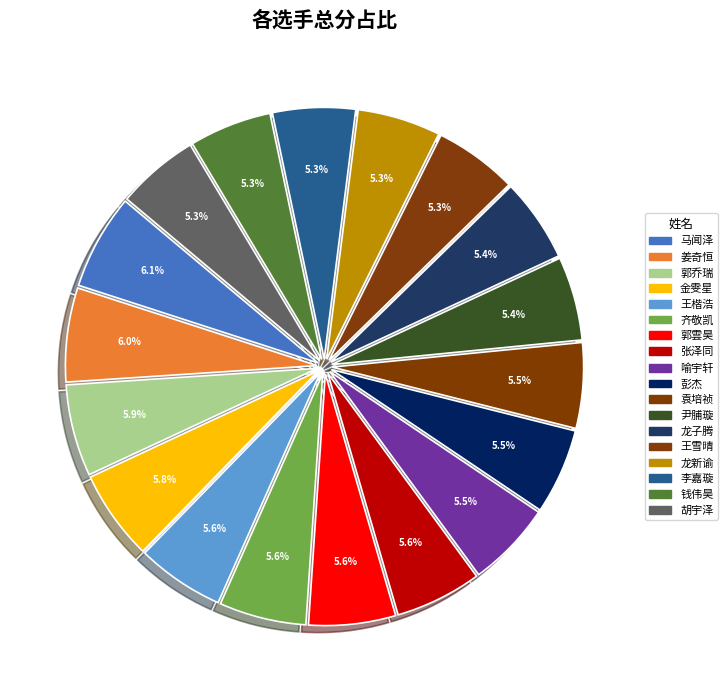

What percentage is the 张泽同 slice, to the nearest percent?

6%